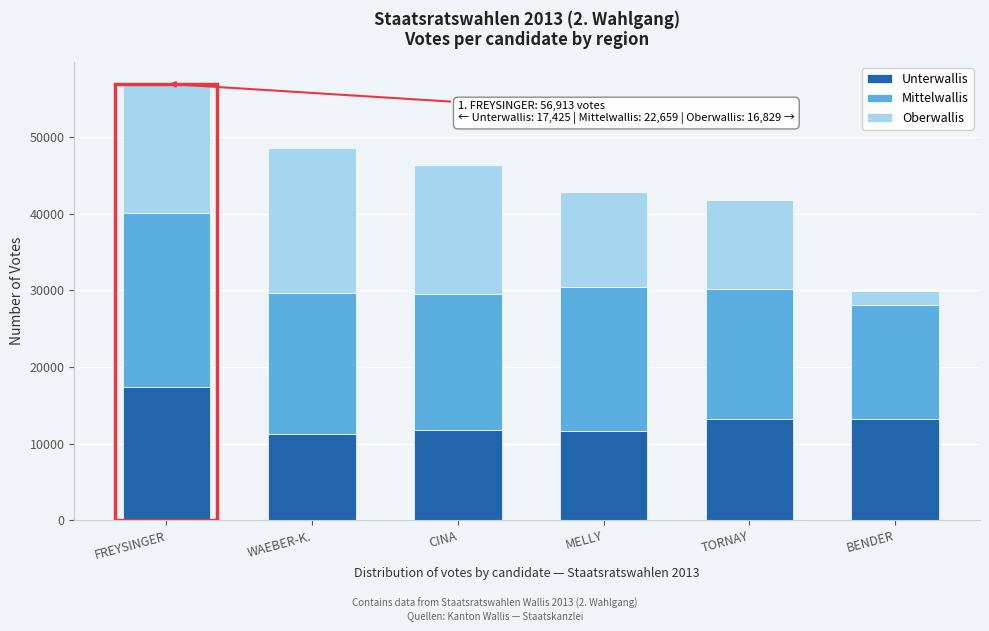

At which category is the sum across all series the highest?

FREYSINGER